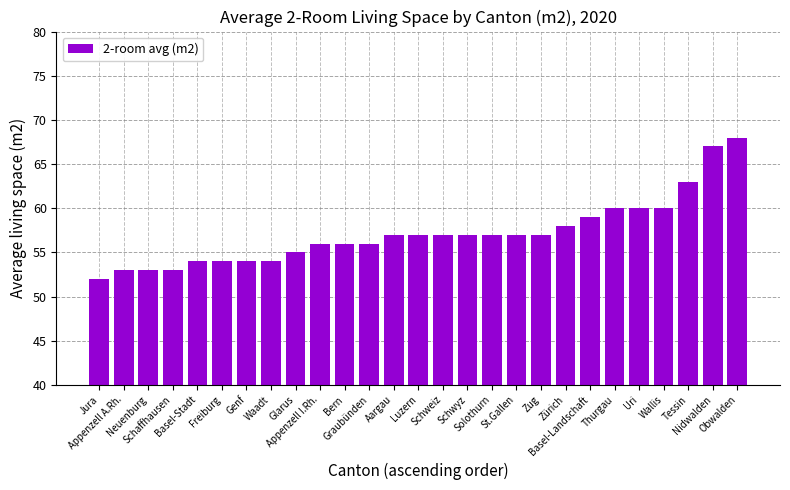

What is the difference between the values at Appenzell I.Rh. and Aargau?

1